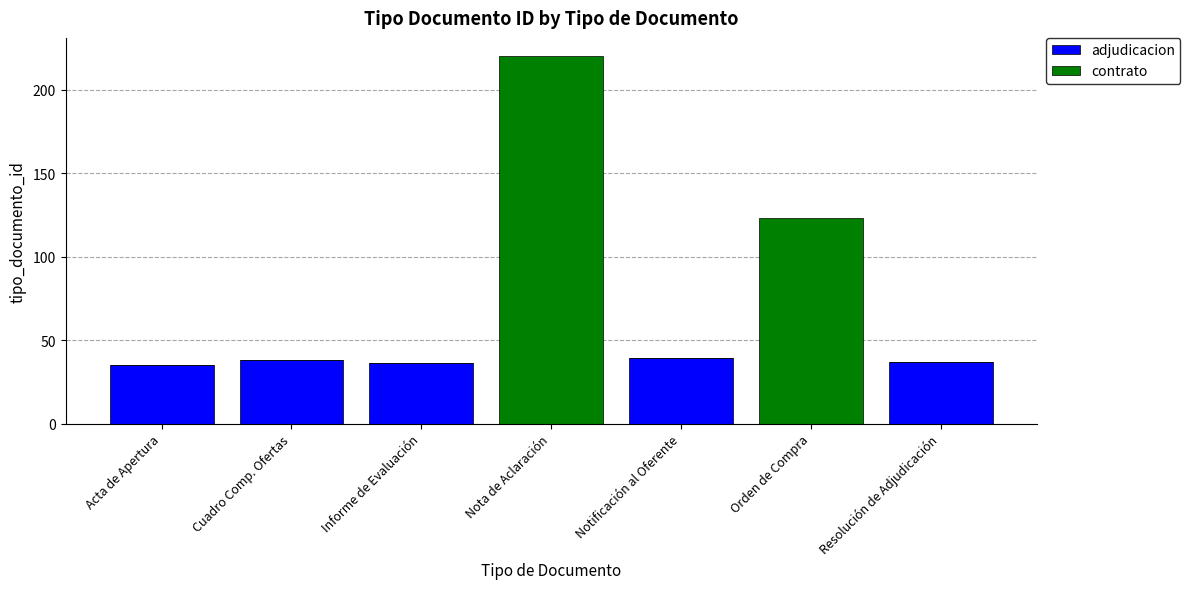

What is the sum of the adjudicacion values at Cuadro Comp. Ofertas and Notificación al Oferente?

77